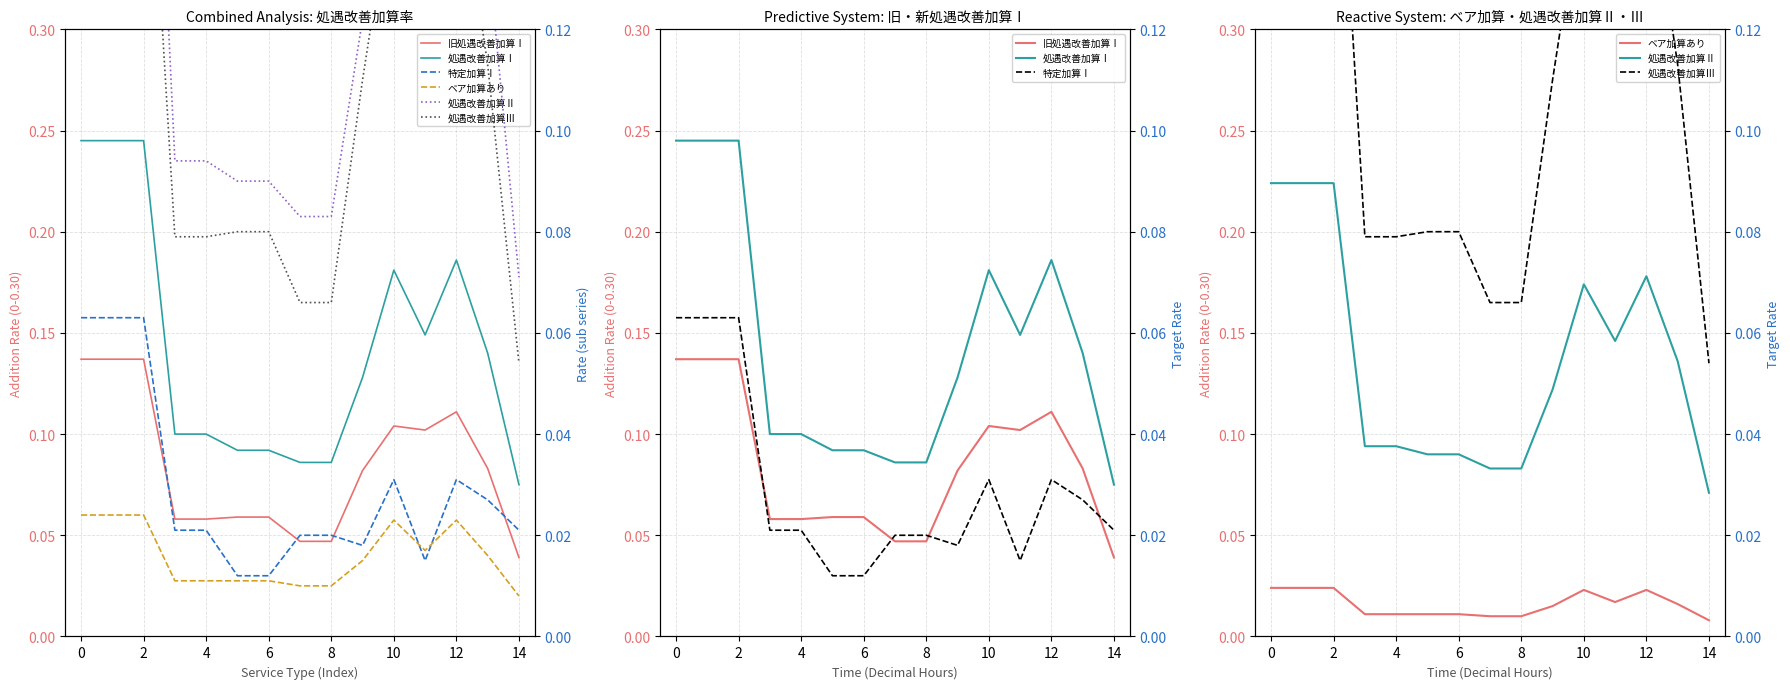

Reading left to right, what are all the values shown in this chart?

旧処遇改善加算Ⅰ: 0.1	0.1	0.1	0.1	0.1	0.1	0.1	0.0	0.0	0.1	0.1	0.1	0.1	0.1	0.0
処遇改善加算Ⅰ: 0.2	0.2	0.2	0.1	0.1	0.1	0.1	0.1	0.1	0.1	0.2	0.1	0.2	0.1	0.1
ベア加算あり: 0.0	0.0	0.0	0.0	0.0	0.0	0.0	0.0	0.0	0.0	0.0	0.0	0.0	0.0	0.0
処遇改善加算Ⅱ: 0.2	0.2	0.2	0.1	0.1	0.1	0.1	0.1	0.1	0.1	0.2	0.1	0.2	0.1	0.1
特定加算Ⅰ: 0.1	0.1	0.1	0.0	0.0	0.0	0.0	0.0	0.0	0.0	0.0	0.0	0.0	0.0	0.0
処遇改善加算Ⅲ: 0.2	0.2	0.2	0.1	0.1	0.1	0.1	0.1	0.1	0.1	0.1	0.1	0.2	0.1	0.1